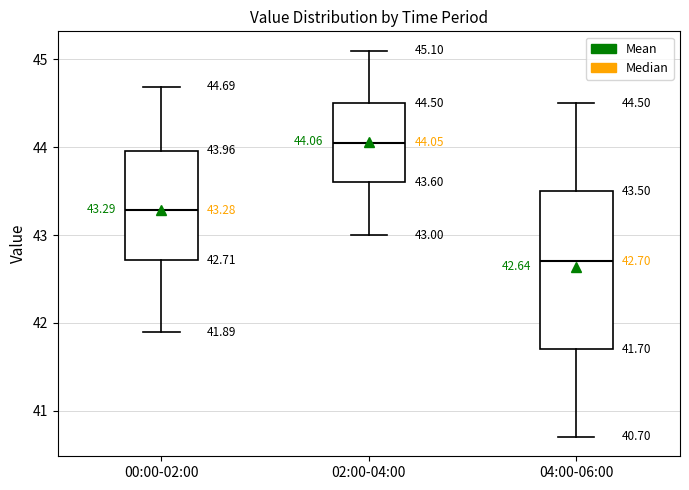

Which box is the tallest, from its lower edge to its upper edge?

04:00-06:00